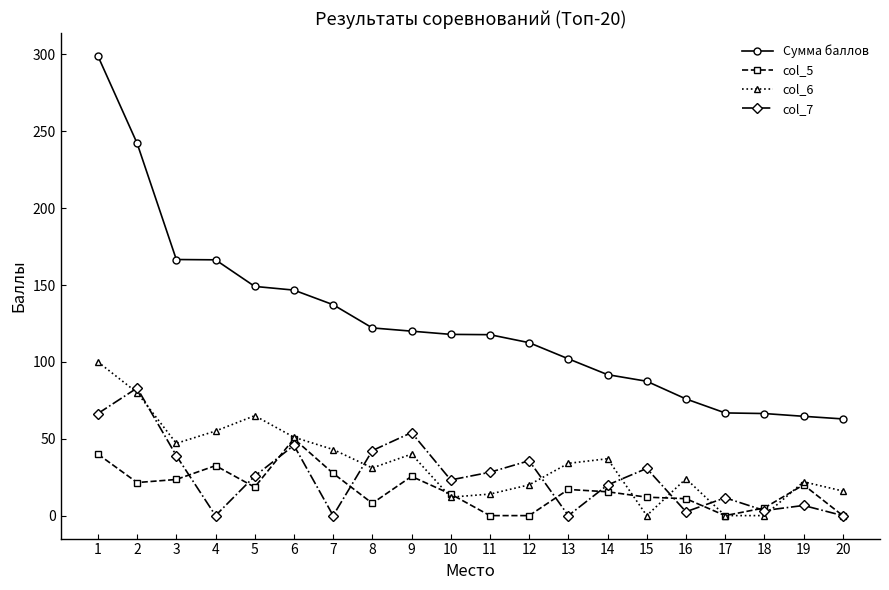

How many data points in col_5 are less than 17?

10